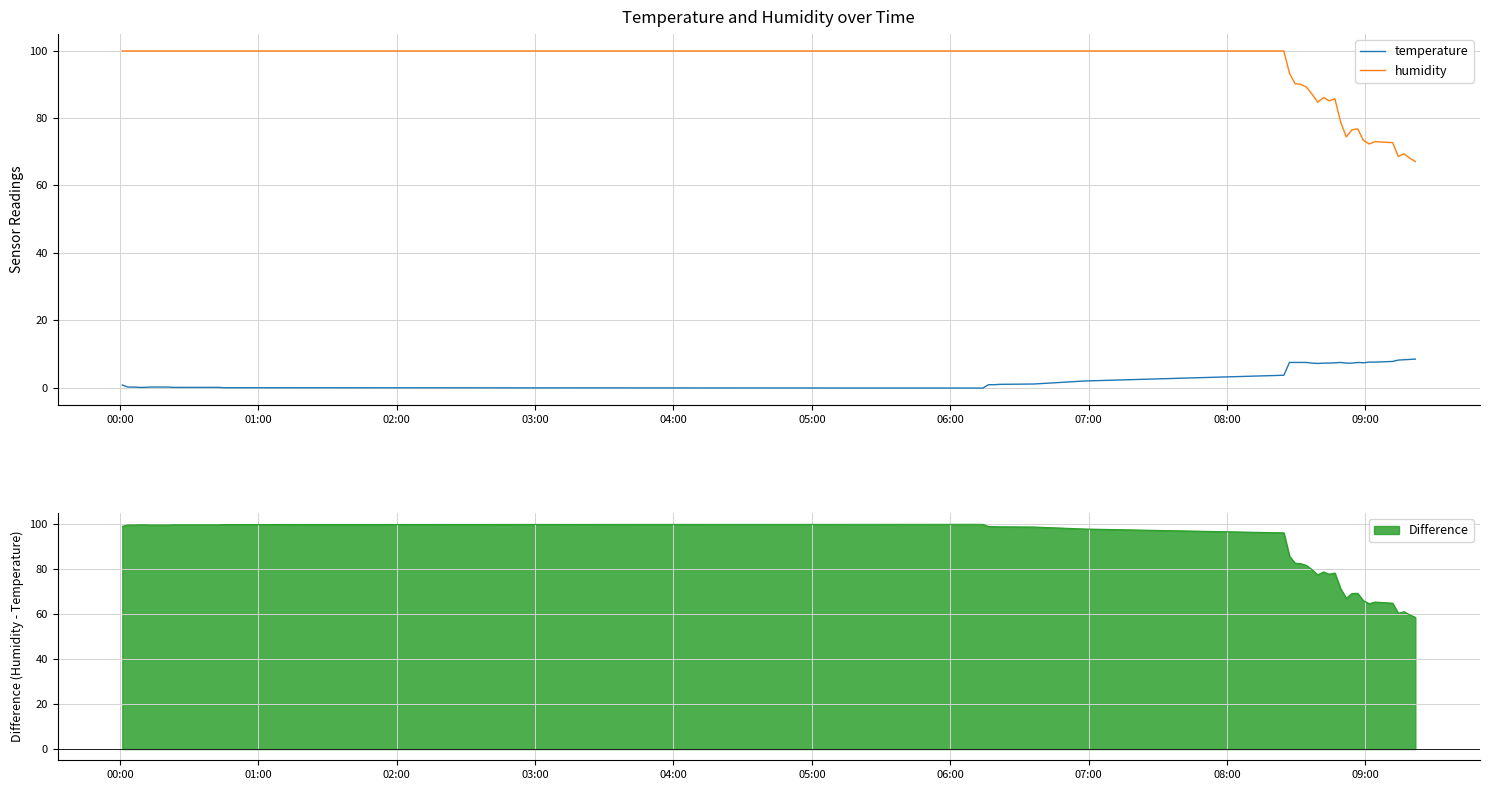

True or false: humidity and temperature cross at least once.

False